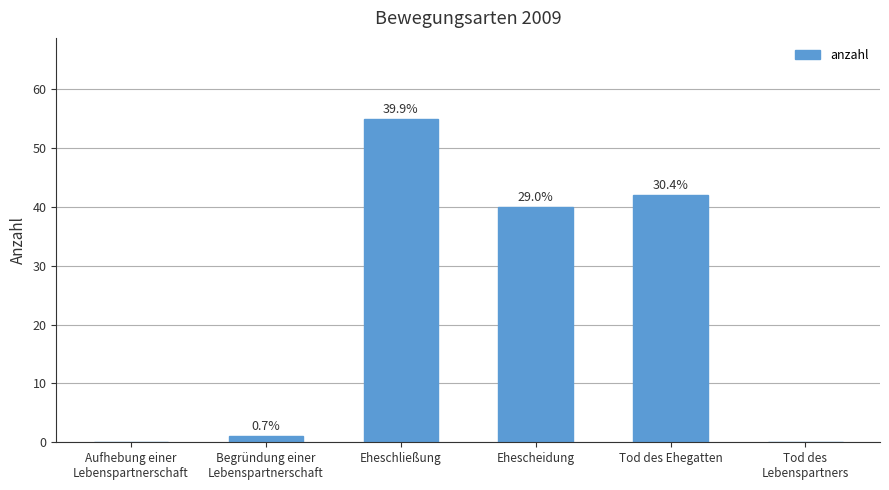

Reading left to right, what are all the values shown in this chart?

0	1	55	40	42	0